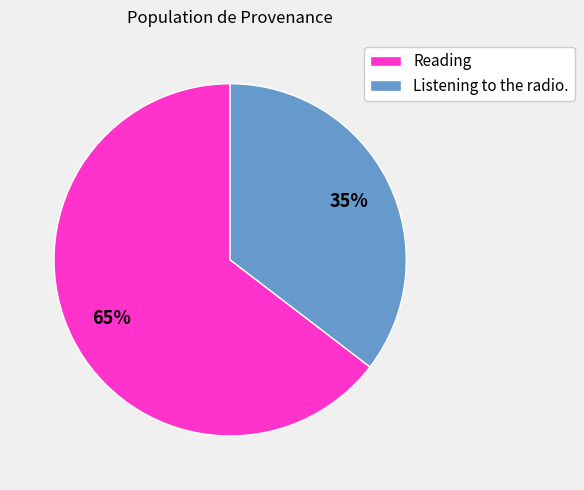

Which has a higher value, Listening to the radio. or Reading?

Reading